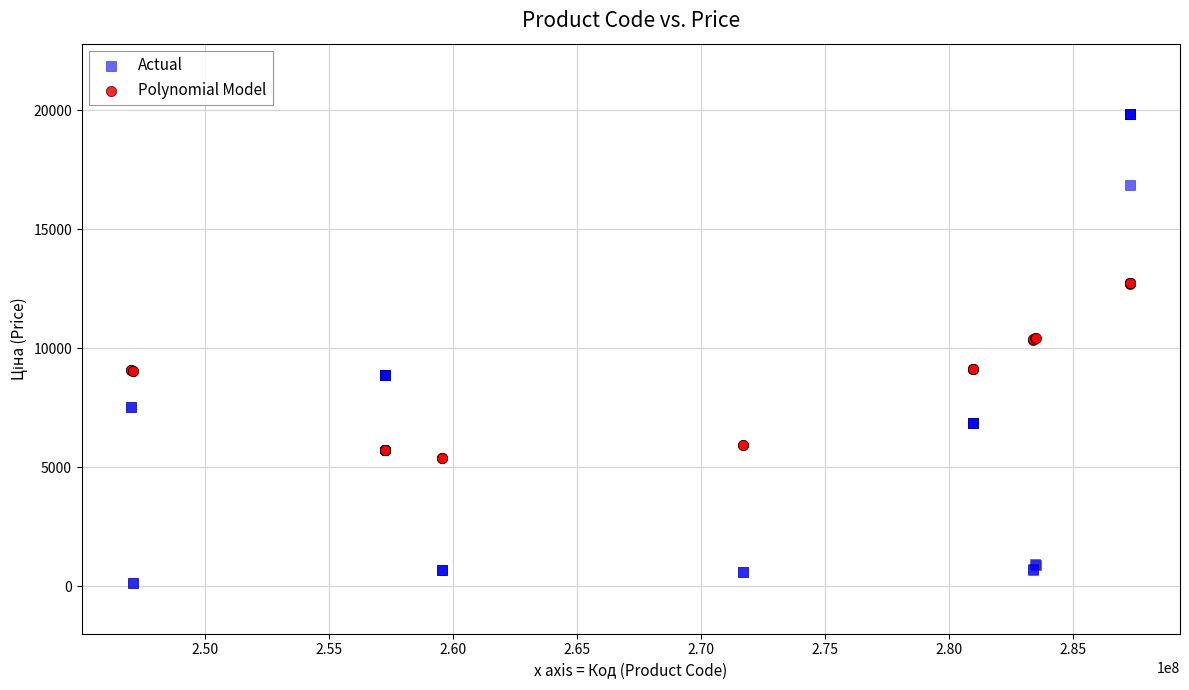

Which series reaches the maximum Y coordinate?

Actual